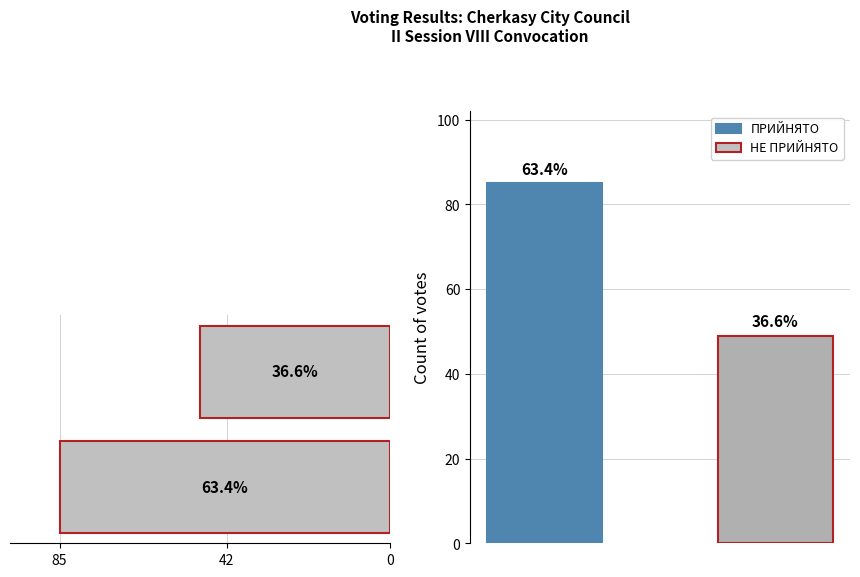

Reading left to right, what are all the values shown in this chart?

85=85	42=49